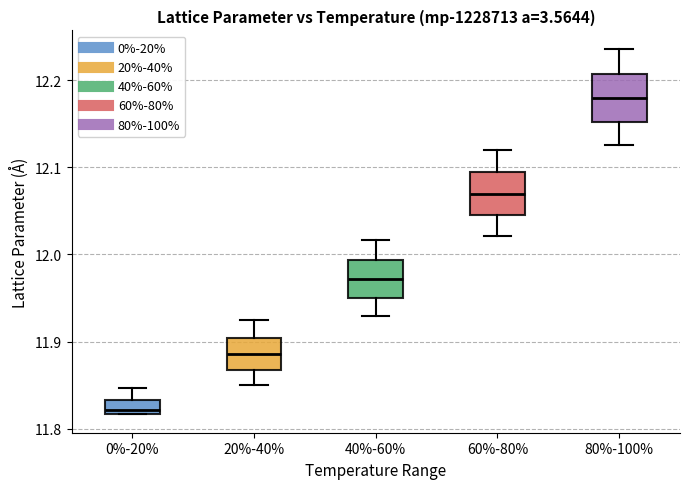

Reading left to right, read every box against the y-axis: the position of its median line, the range the box covers, and the ends of its whiskers. The values are not printed on the chart, so give them approximately, as read against the axis.

0%-20%: median 11.82 (just above the box's lower edge), box 11.82 to 11.83, whiskers 11.82 to 11.85
20%-40%: median 11.89, box 11.87 to 11.90, whiskers 11.85 to 11.92
40%-60%: median 11.97, box 11.95 to 11.99, whiskers 11.93 to 12.02
60%-80%: median 12.07, box 12.05 to 12.09, whiskers 12.02 to 12.12
80%-100%: median 12.18, box 12.15 to 12.21, whiskers 12.13 to 12.24